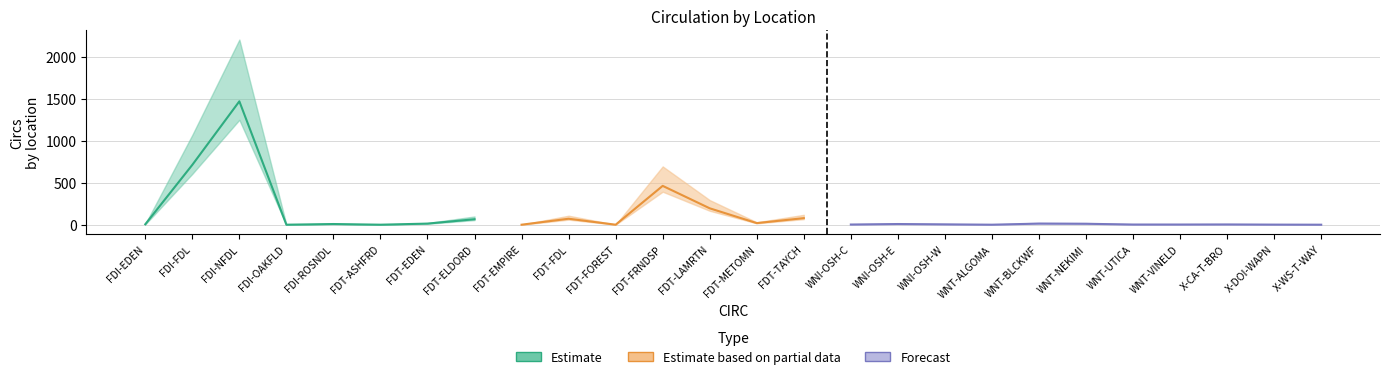

Where is the first local maximum?

FDI-NFDL